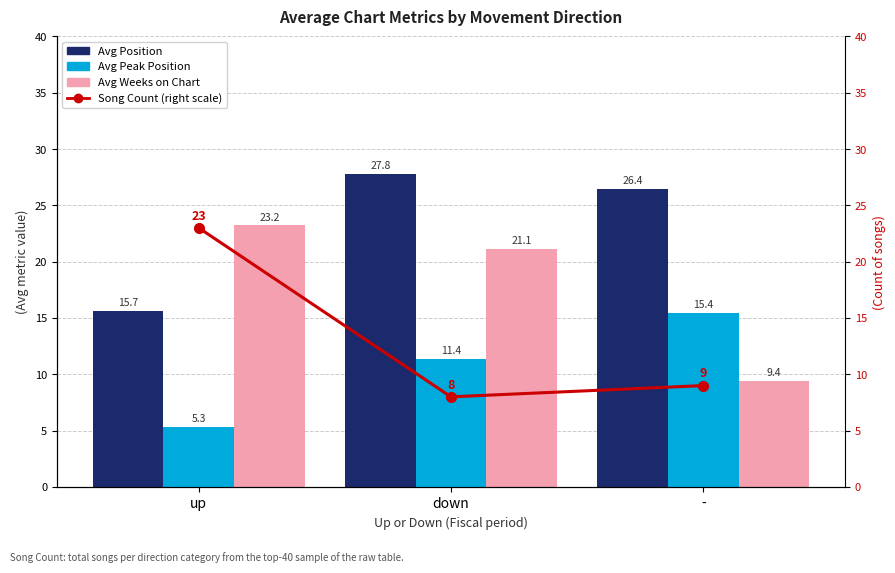

Between - and down, which is larger?

down